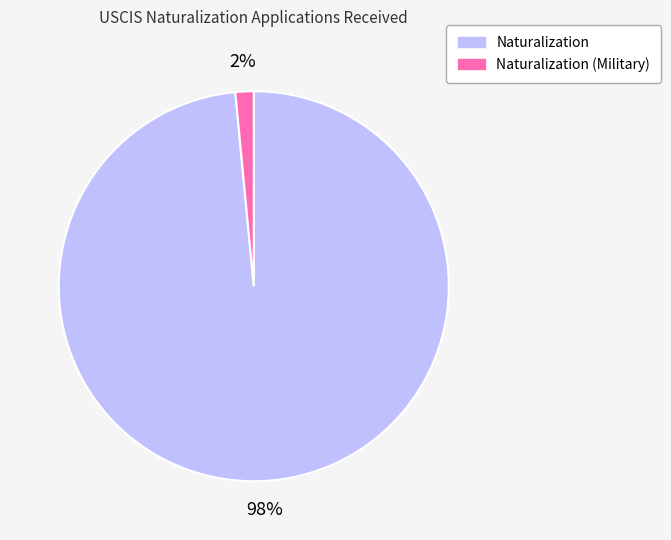

To the nearest percent, what percentage of the pie is Naturalization?

98%